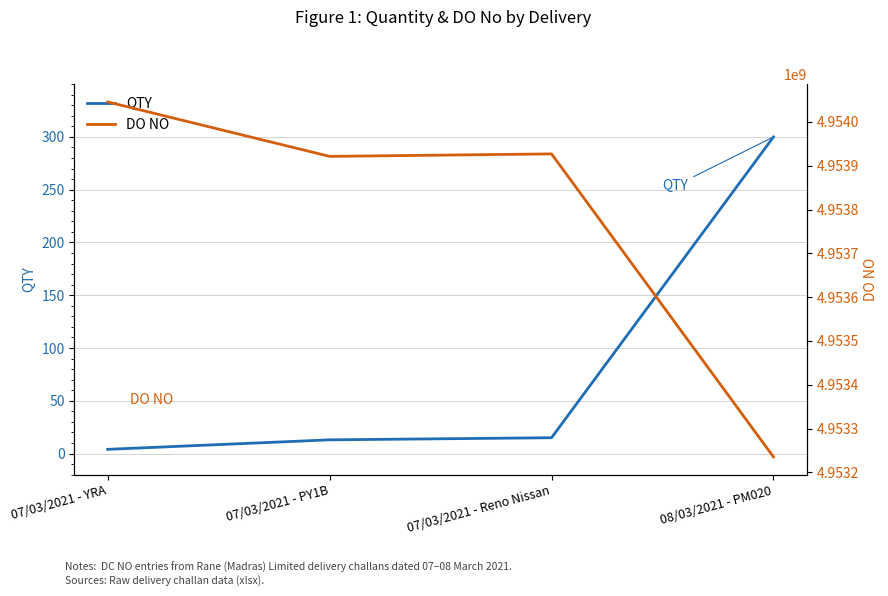

True or false: DO NO has more than 1 points higher than both neighbors.

False